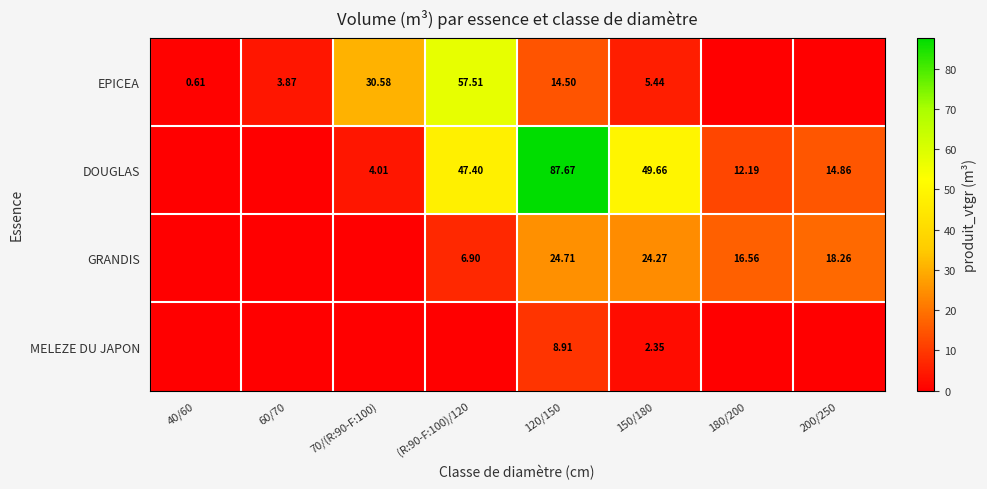

At 120/150, list the series in order from smallest to largest.

MELEZE DU JAPON, EPICEA, GRANDIS, DOUGLAS